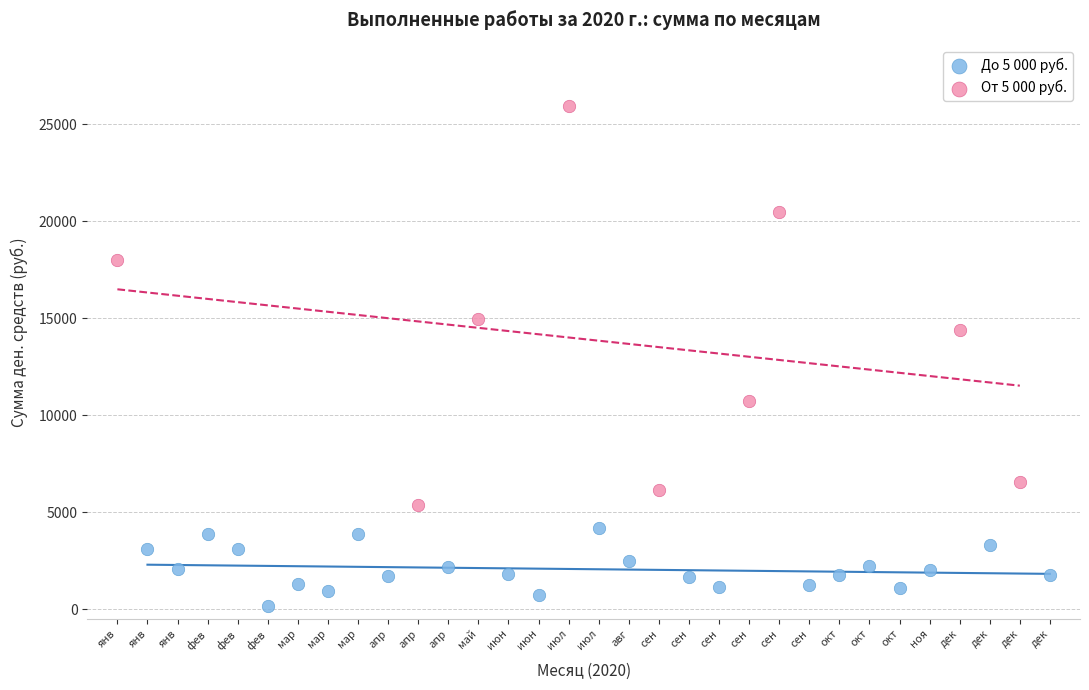

Which series contains the highest Y value?

От 5 000 руб.